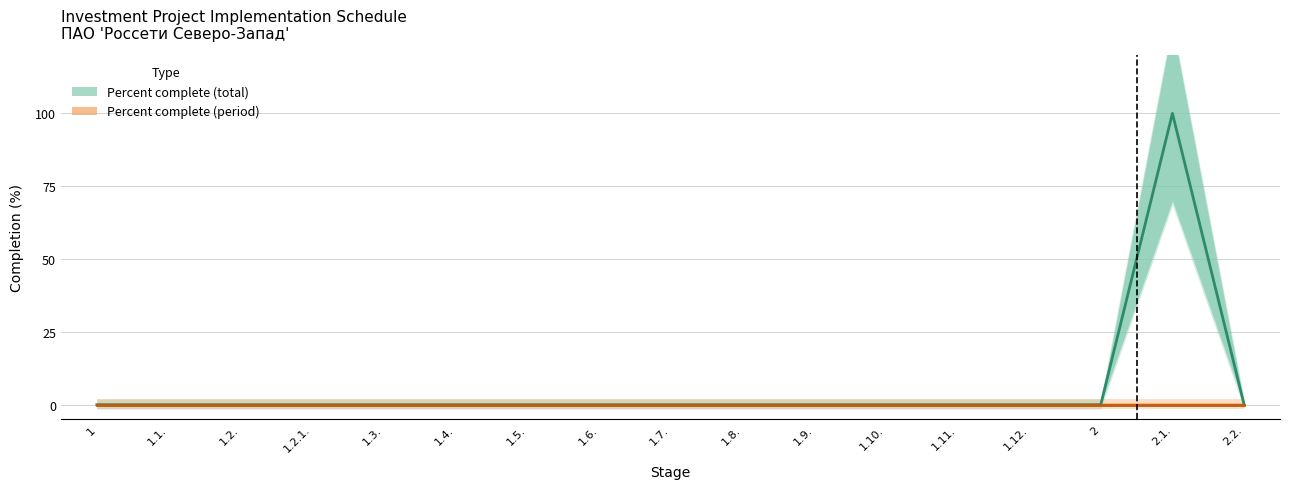

How many categories are shown in the chart?

17